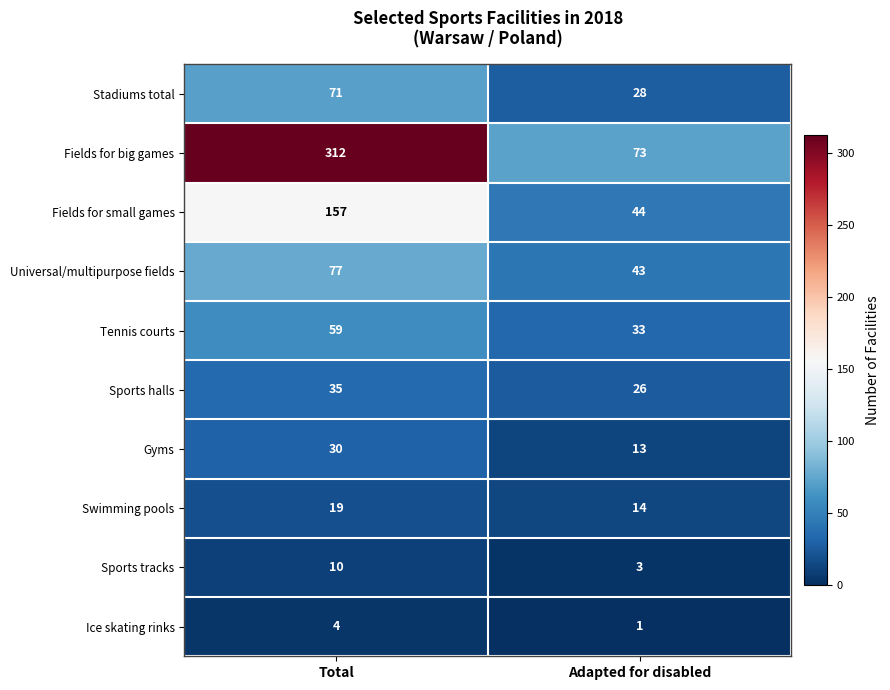

The value of Swimming pools at Total is 30. True or false?

False